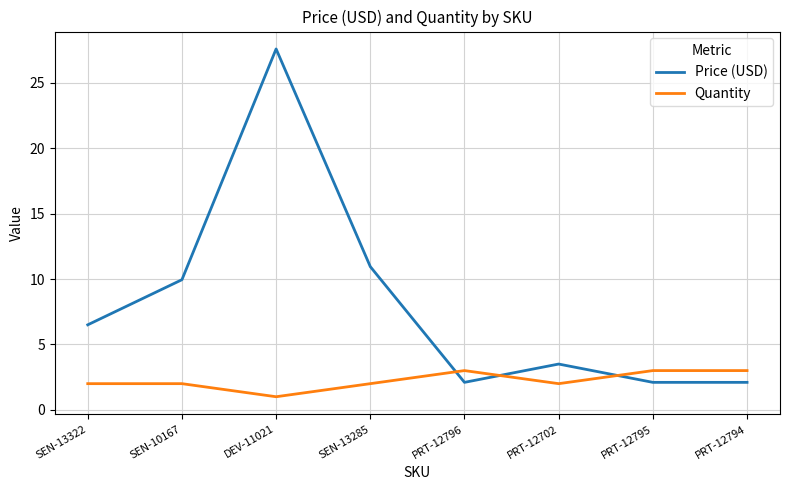

Which series has the widest spread of values?

Price (USD)